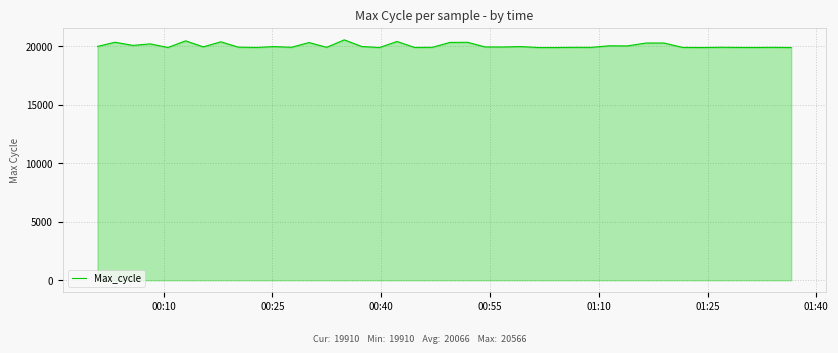

What is the smallest value displayed?

19910